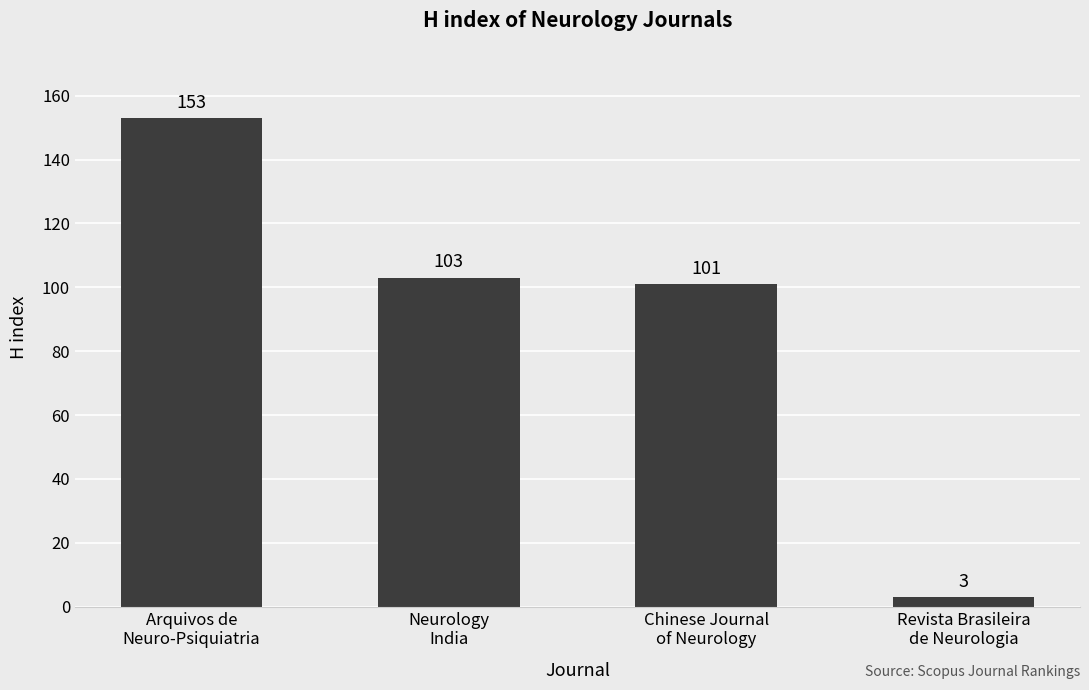

What is the sum of all values?

360